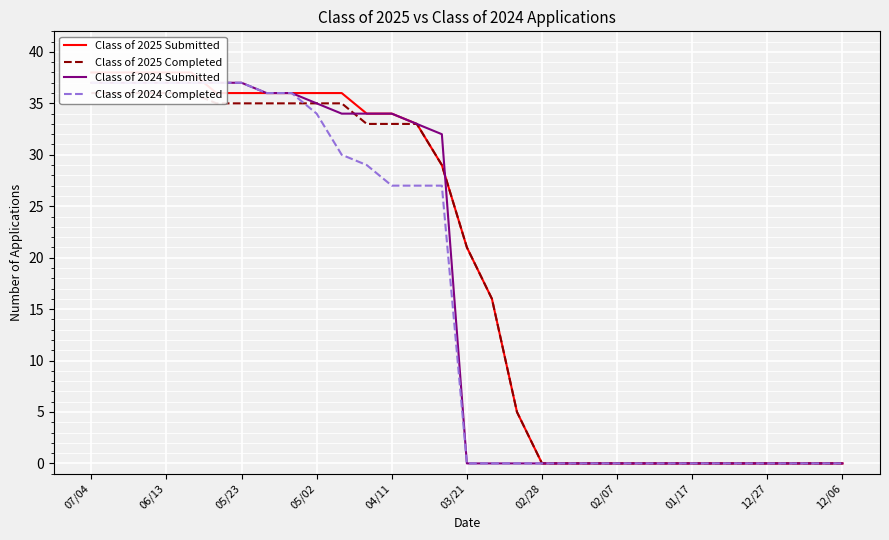

True or false: Class of 2024 Submitted and Class of 2024 Completed cross at least once.

False